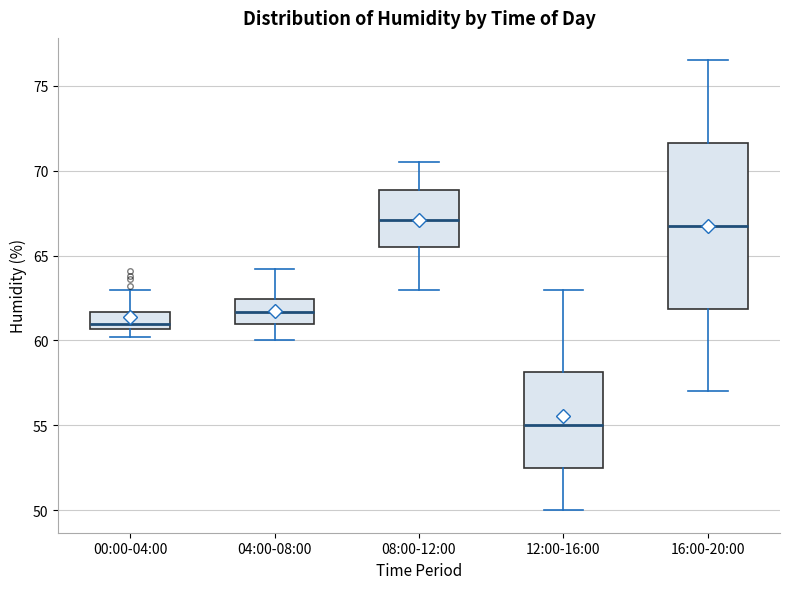

Reading left to right, read every box against the y-axis: the position of its median line, the range the box covers, and the ends of its whiskers. The values are not printed on the chart, so give them approximately, as read against the axis.

00:00-04:00: median 61.0, box 60.5 to 61.5, whiskers 60.0 to 63.0
04:00-08:00: median 61.5, box 61.0 to 62.5, whiskers 60.0 to 64.0
08:00-12:00: median 67.0, box 65.5 to 69.0, whiskers 63.0 to 70.5
12:00-16:00: median 55.0, box 52.5 to 58.0, whiskers 50.0 to 63.0
16:00-20:00: median 67.0, box 62.0 to 71.5, whiskers 57.0 to 76.5